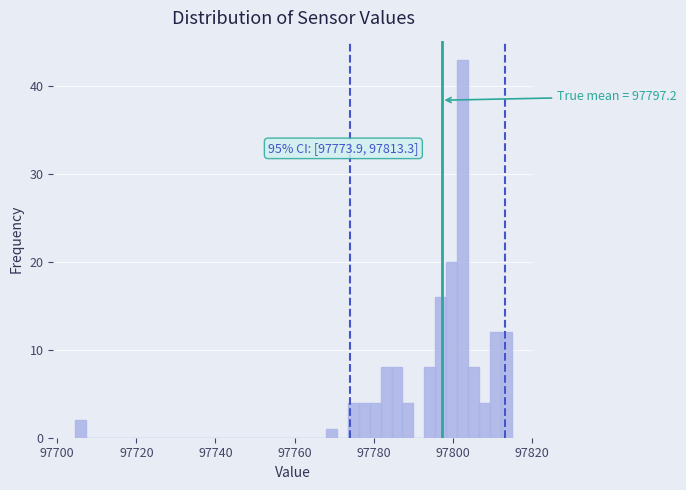

Around what value on the x-axis is the tallest bar? Give the approximate position of its centre, as read against the axis.

97802